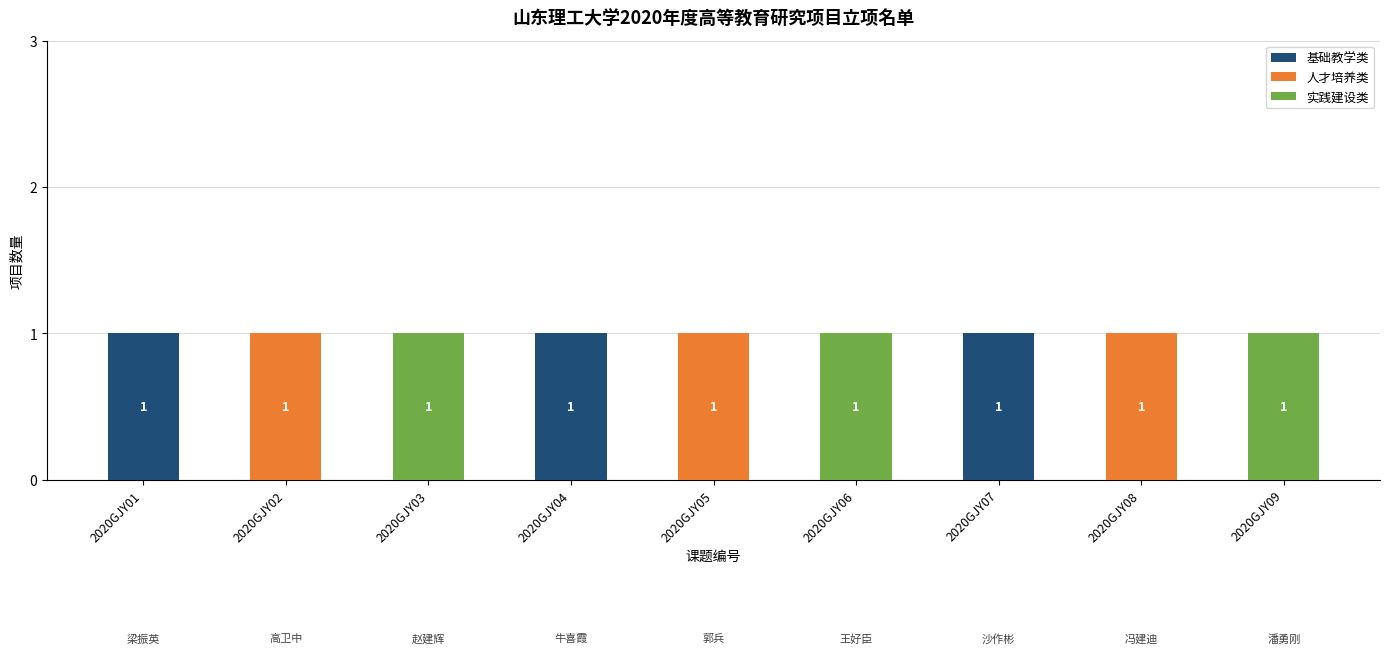

What is the sum of all 基础教学类 values?

3